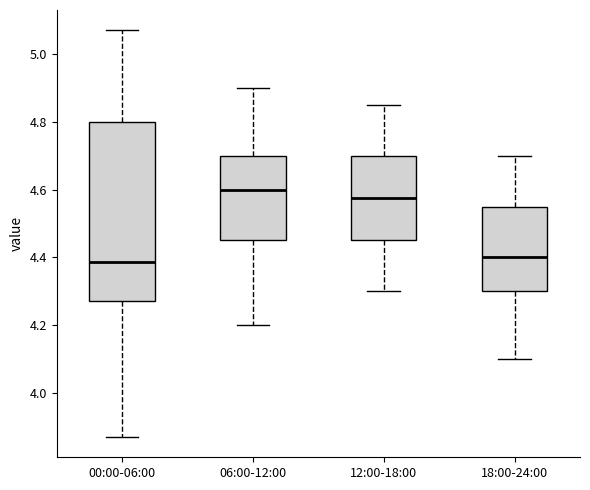

Comparing the boxes themselves (not the whiskers), which one is the tallest?

00:00-06:00